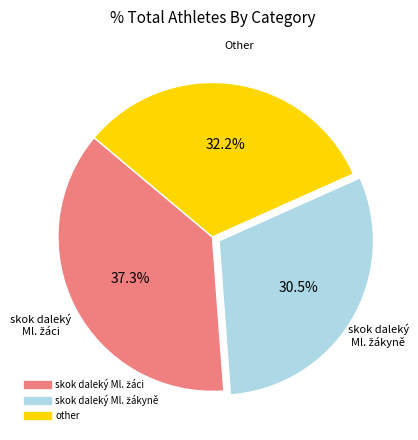

How much of the chart is everything except other?

67.8%